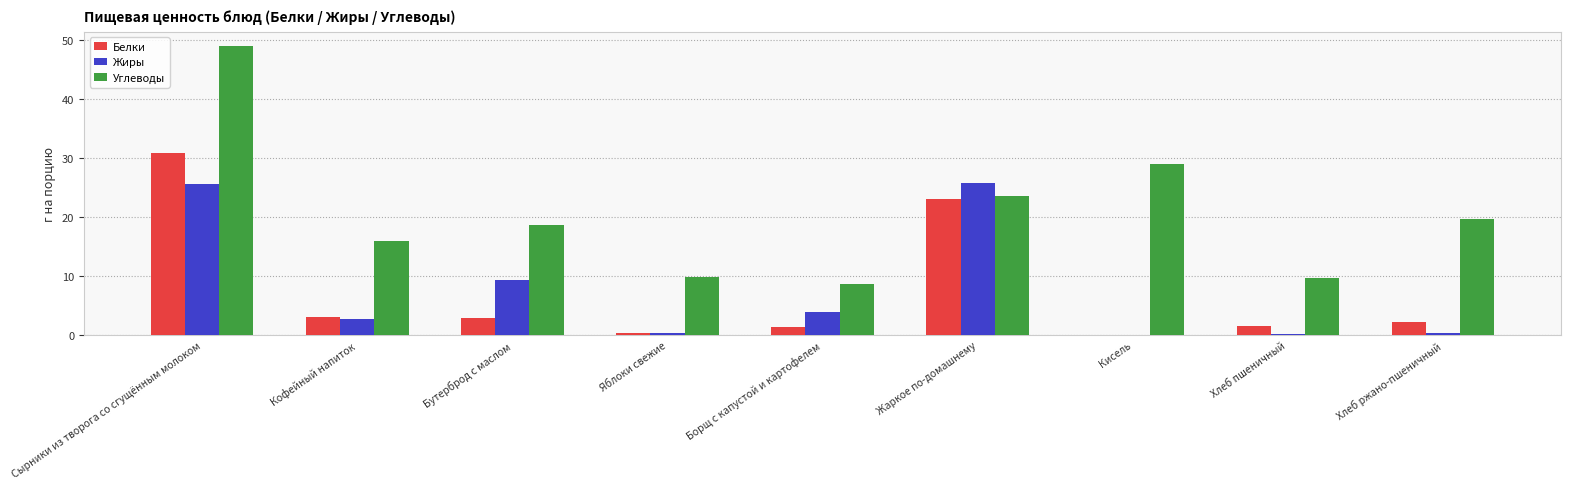

What is the sum of all Углеводы values?

184.2